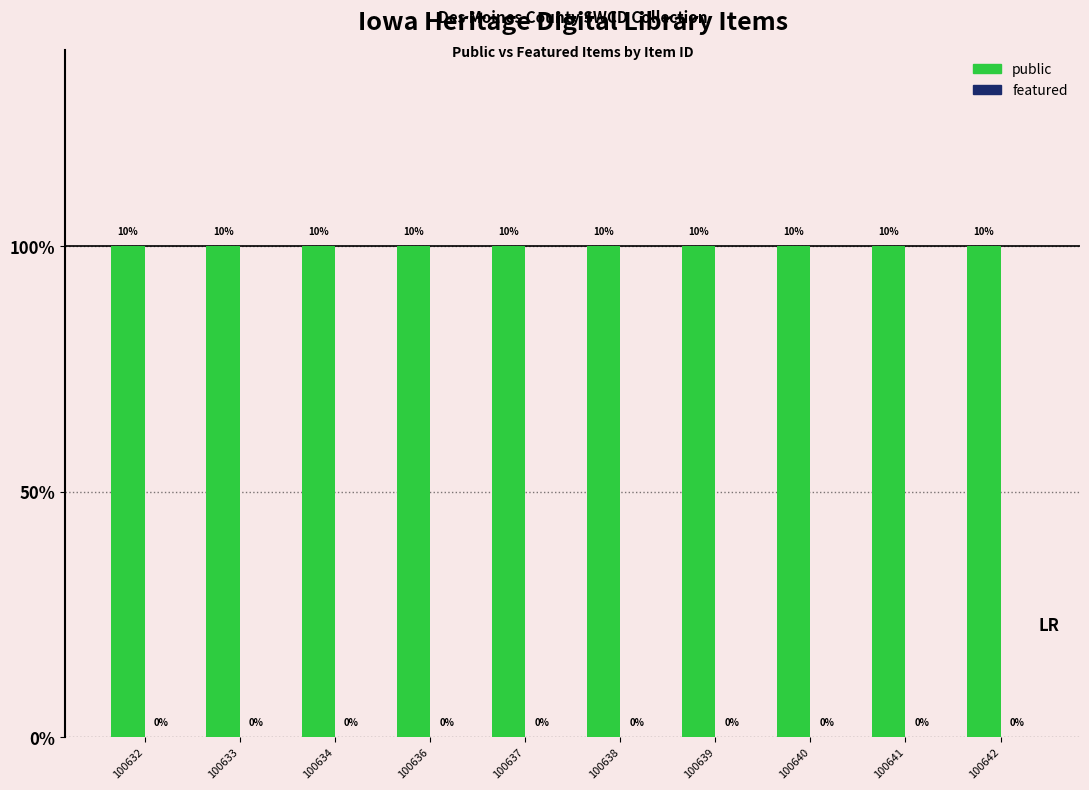

How many bars are there in total?

20